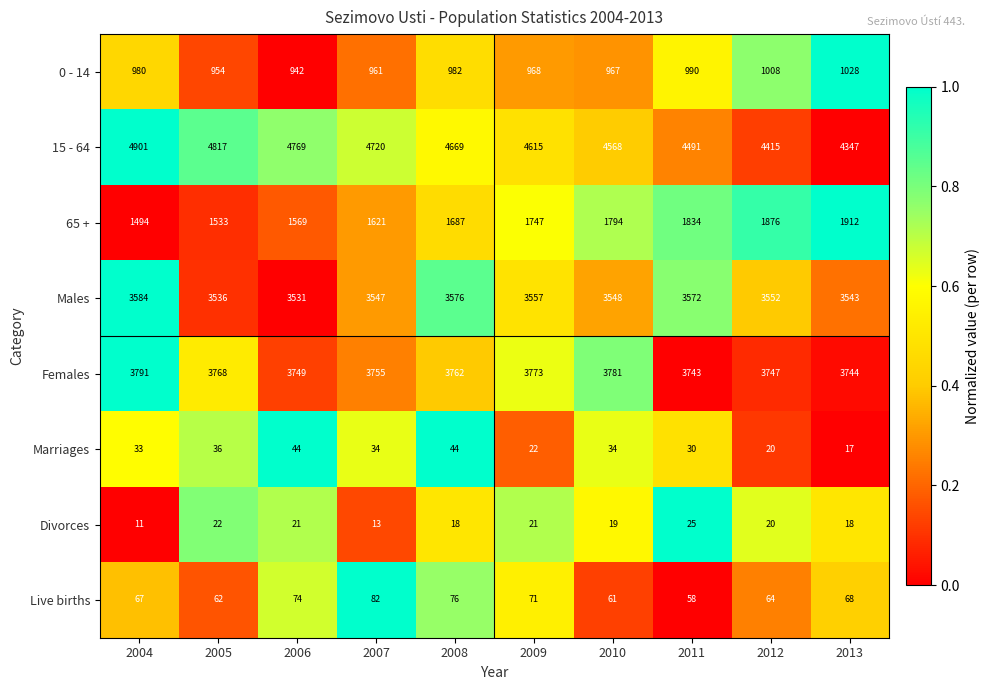

Which category has the lowest value in the Males series?

2006